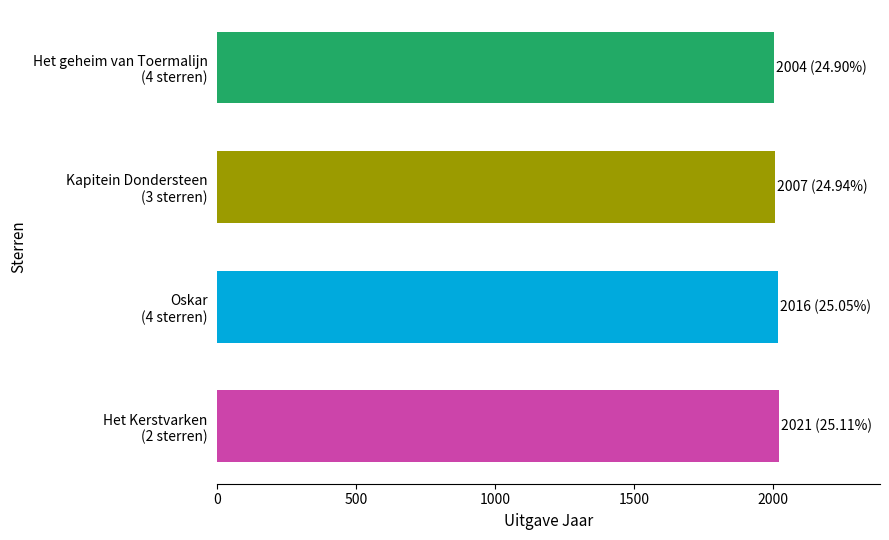

What is the maximum value shown in the chart?

2021